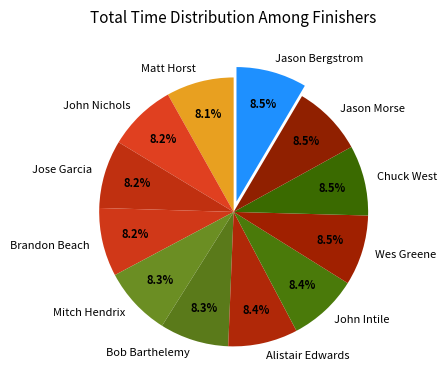

Does any single category account for the majority?

No